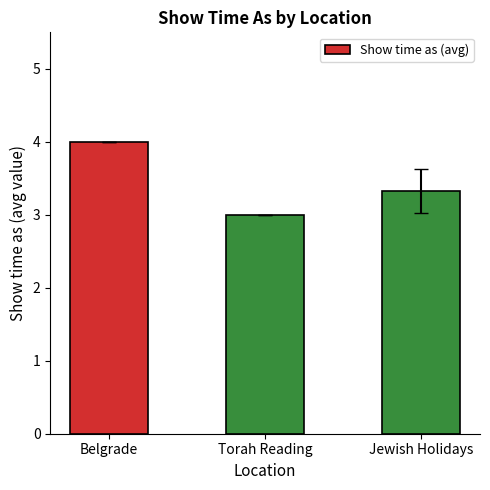

Reading right to left, transcribe all the data shown in this chart.

Jewish Holidays=3.3	Torah Reading=3.0	Belgrade=4.0